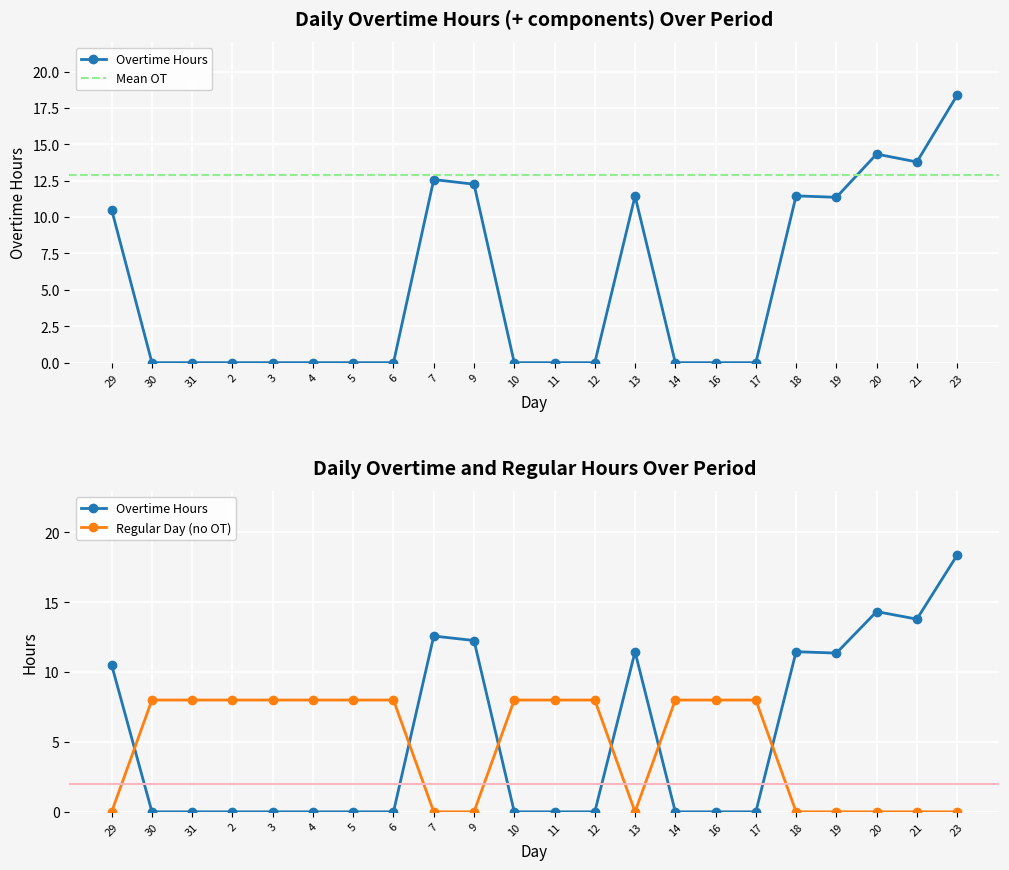

The value at 21 is 13.8. True or false?

True